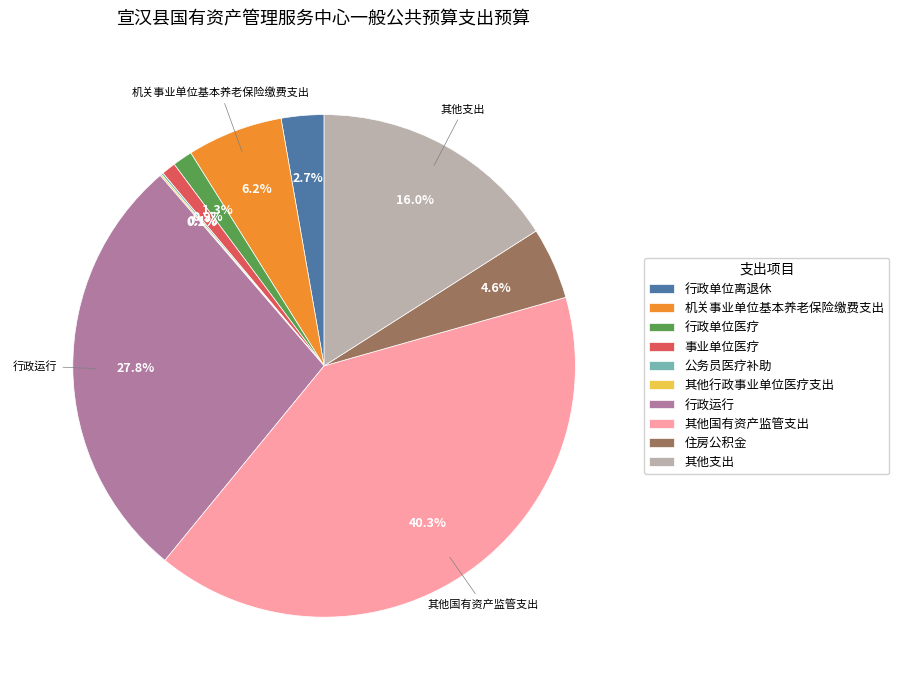

Is the sum of 机关事业单位基本养老保险缴费支出 and 住房公积金 greater than half?

No